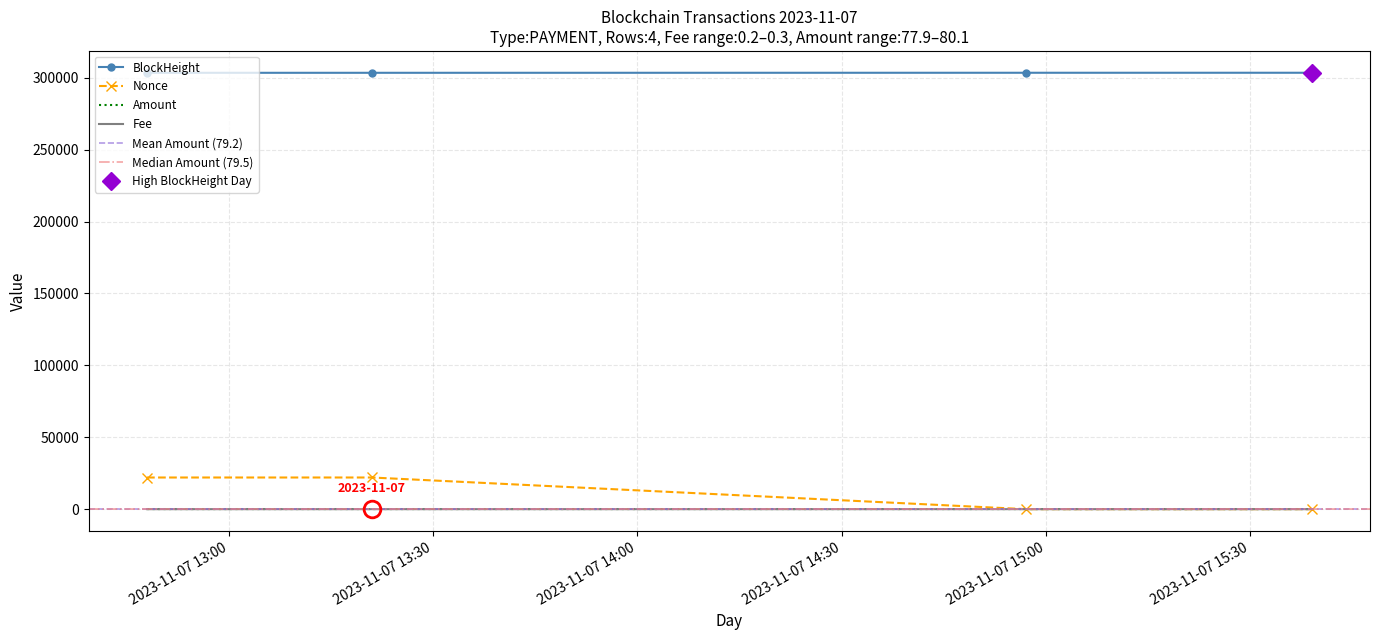

Between 2023-11-07 13:21:00 and 2023-11-07 14:57:00, which series saw the biggest shift?

Nonce